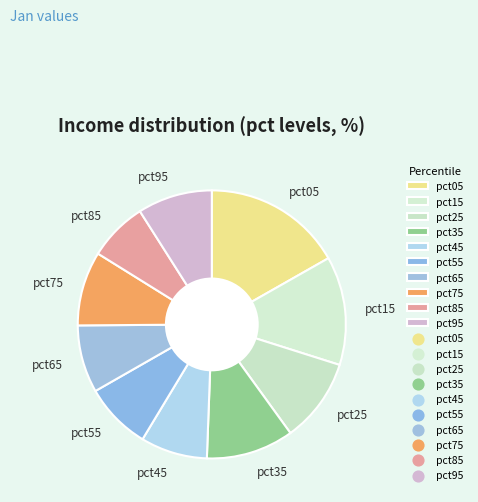

Between pct25 and pct95, which is larger?

pct25